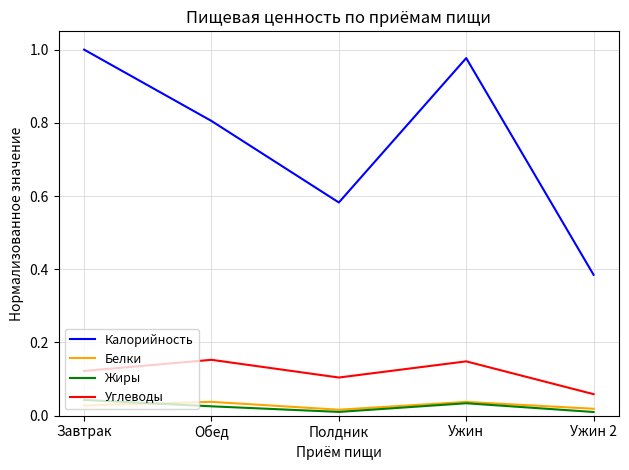

At how many categories does at least one series exceed 0?

5